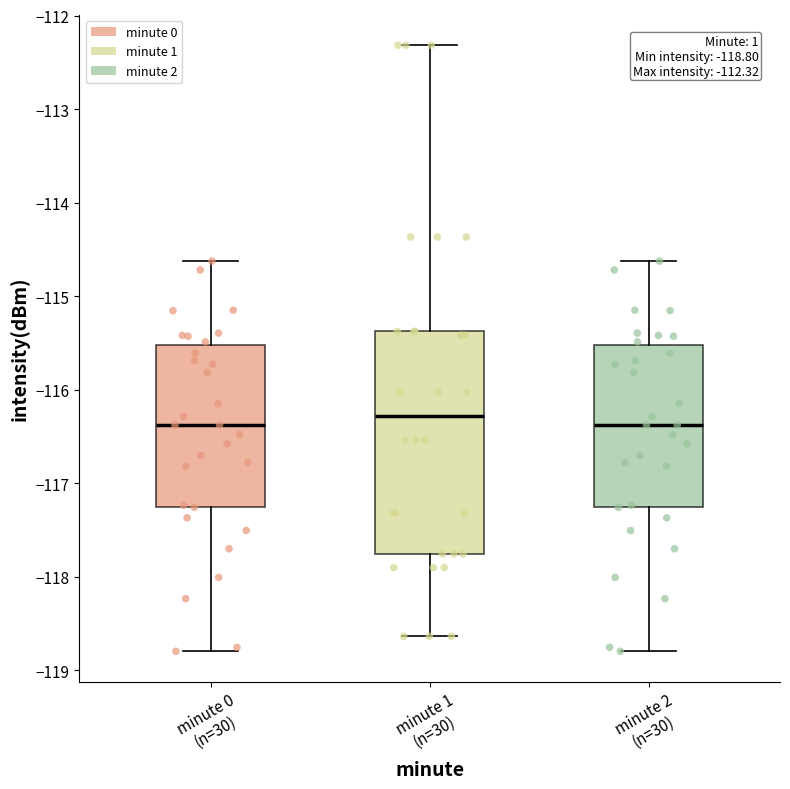

Which box is the tallest, from its lower edge to its upper edge?

minute 1 (n=30)